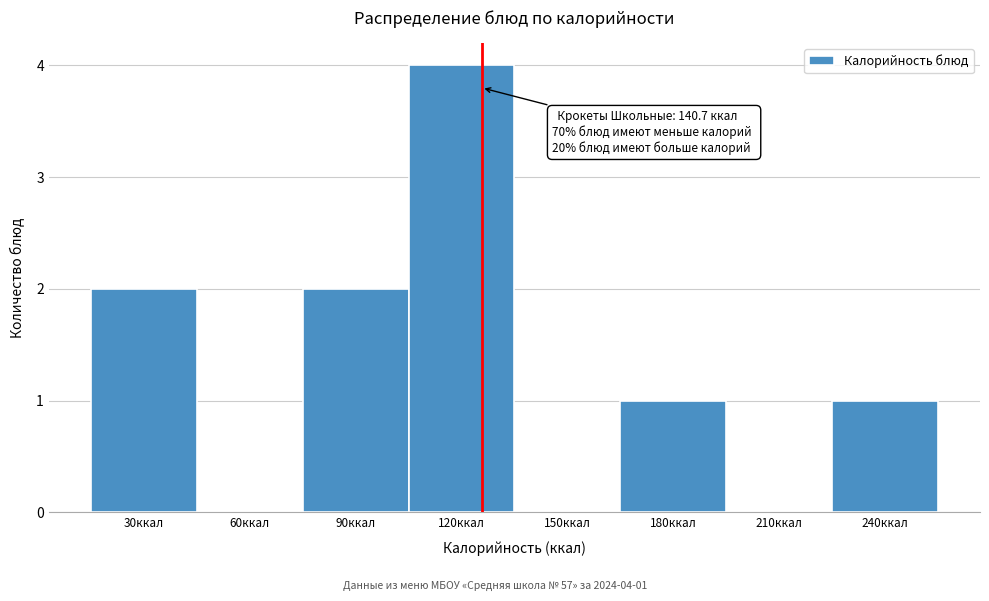

What is the sum of the values at 30ккал and 120ккал?

6